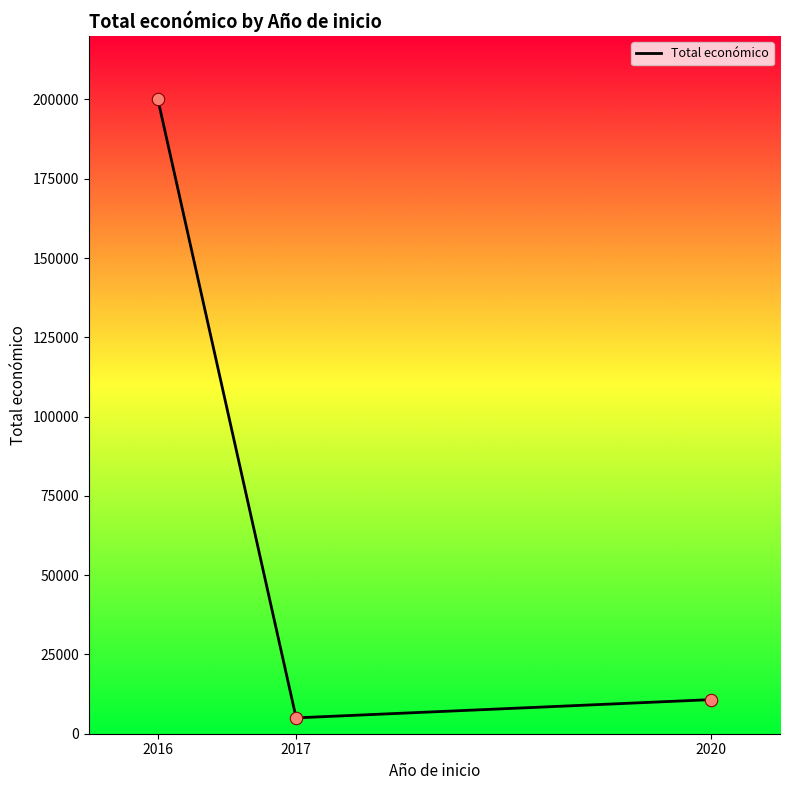

What is the change in value from 2016 to 2020?

-189247